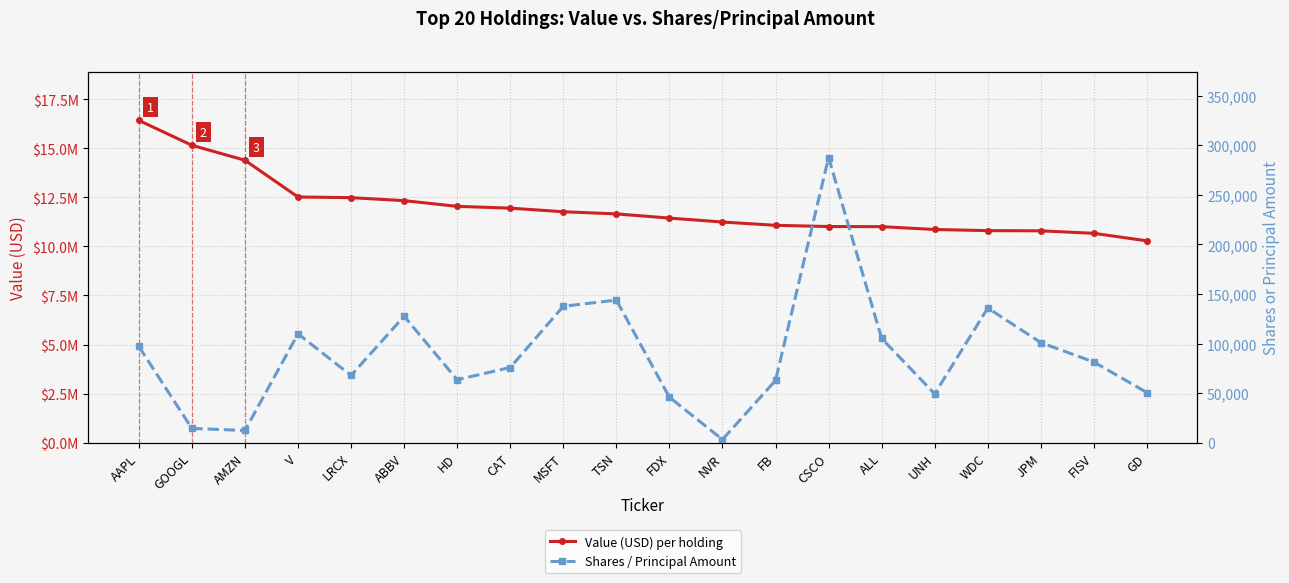

At which label does Shares / Principal Amount first exceed 81352?

AAPL